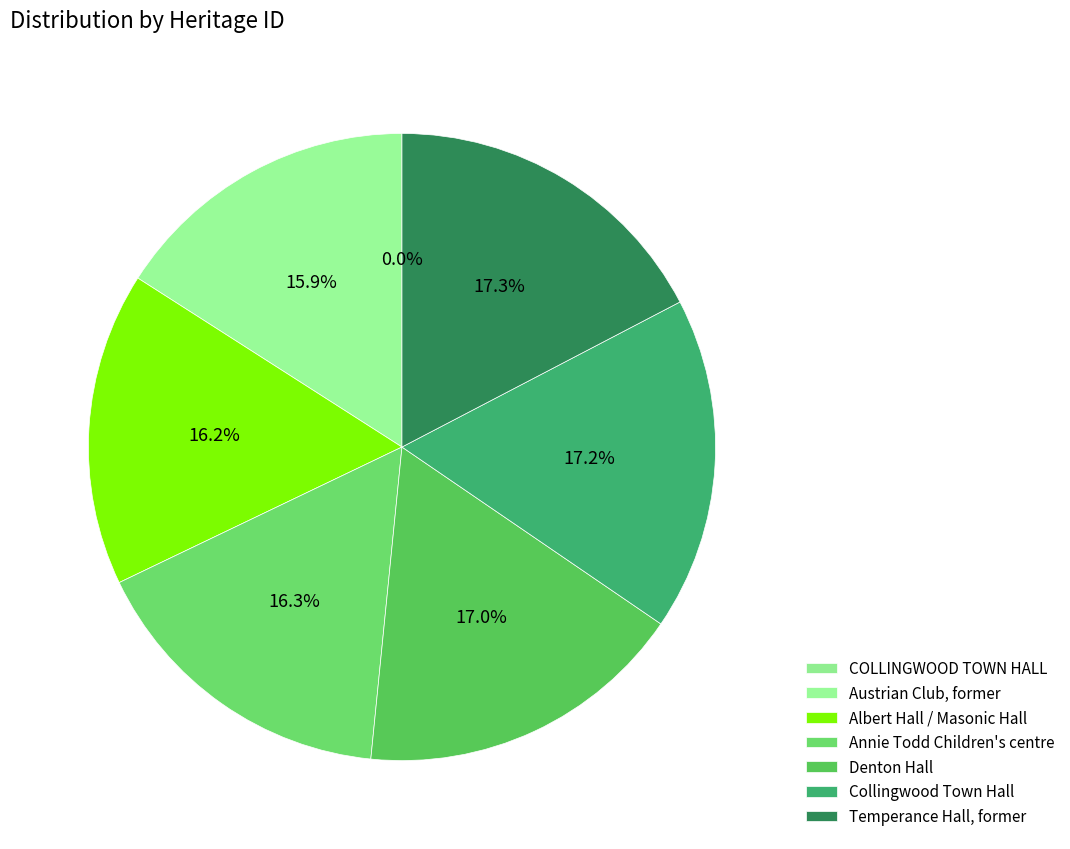

Rank the categories by value from lowest to highest.

COLLINGWOOD TOWN HALL, Austrian Club, former, Albert Hall / Masonic Hall, Annie Todd Children's centre, Denton Hall, Collingwood Town Hall, Temperance Hall, former